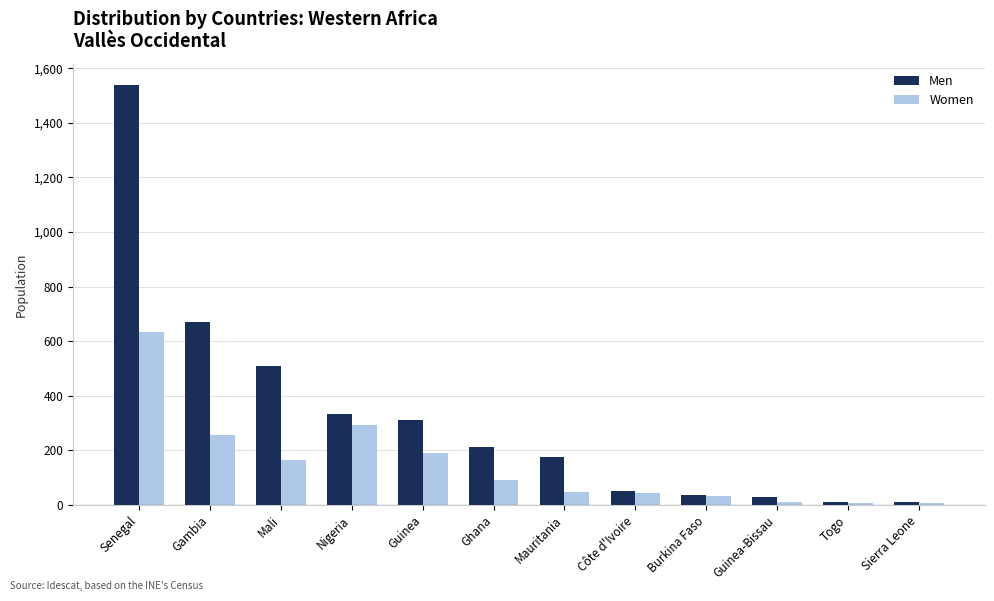

What is the difference between the highest and lowest values at Guinea?

120